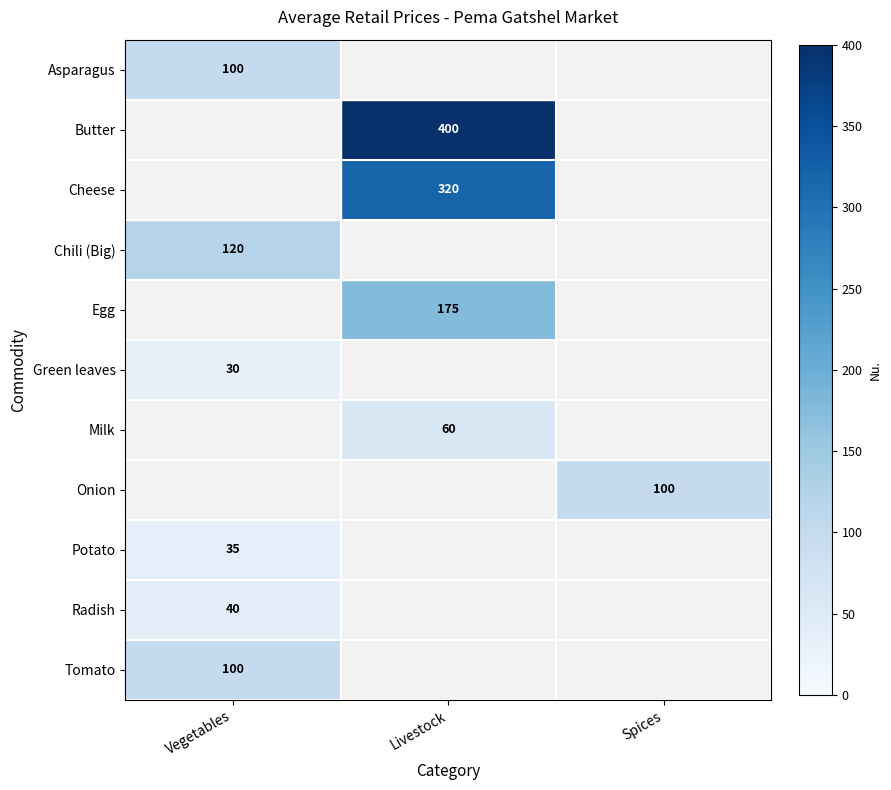

How many distinct data groups are displayed?

11